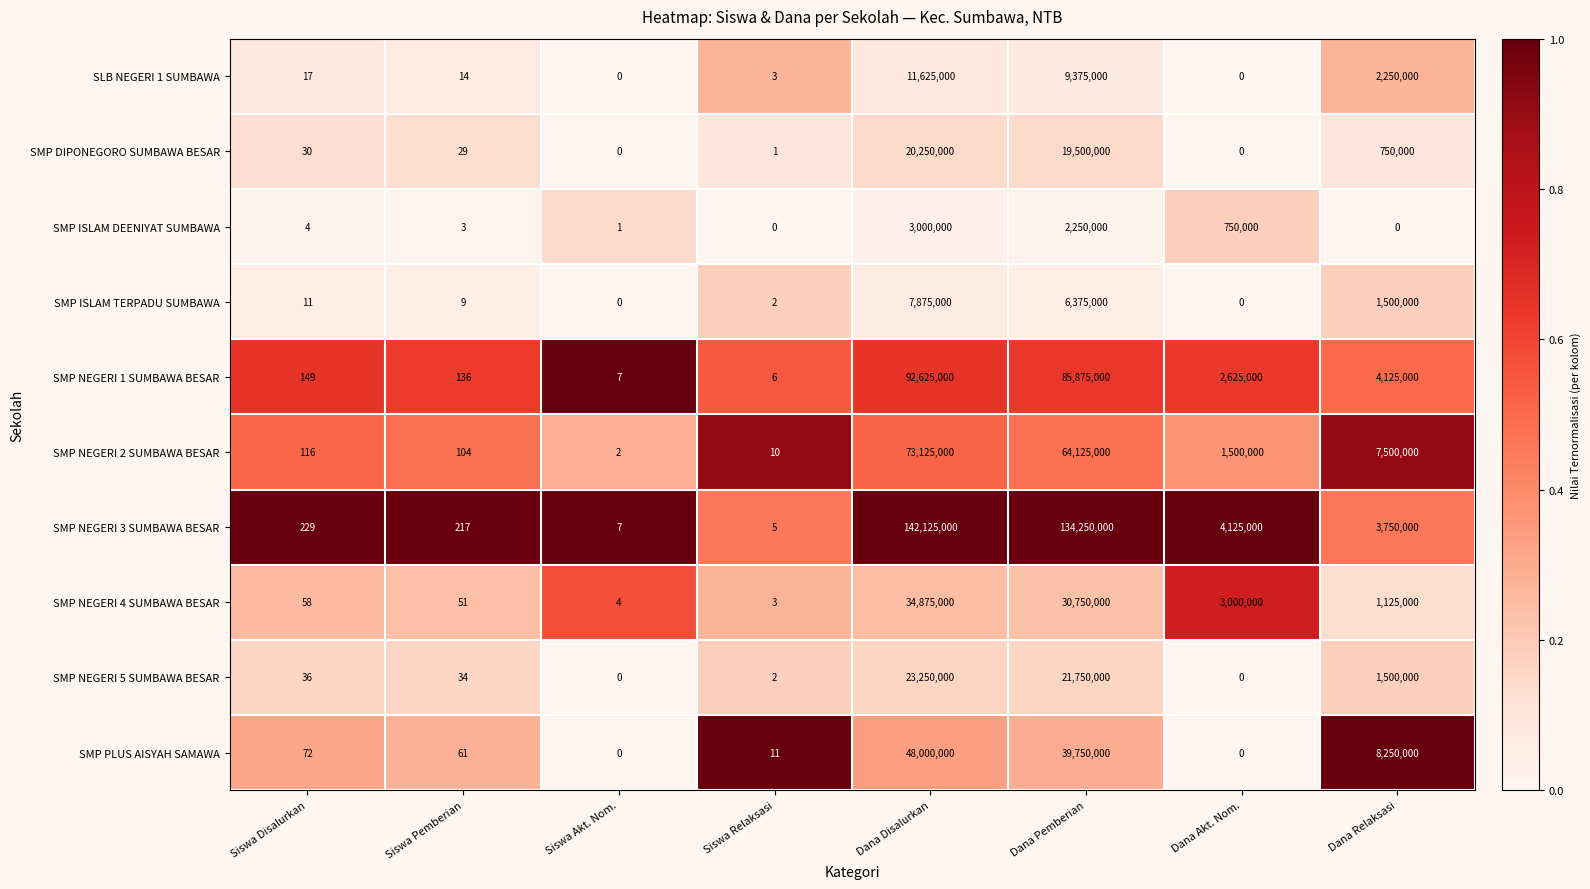

The value of SMP NEGERI 2 SUMBAWA BESAR at Dana Akt. Nom. is 341068. True or false?

False